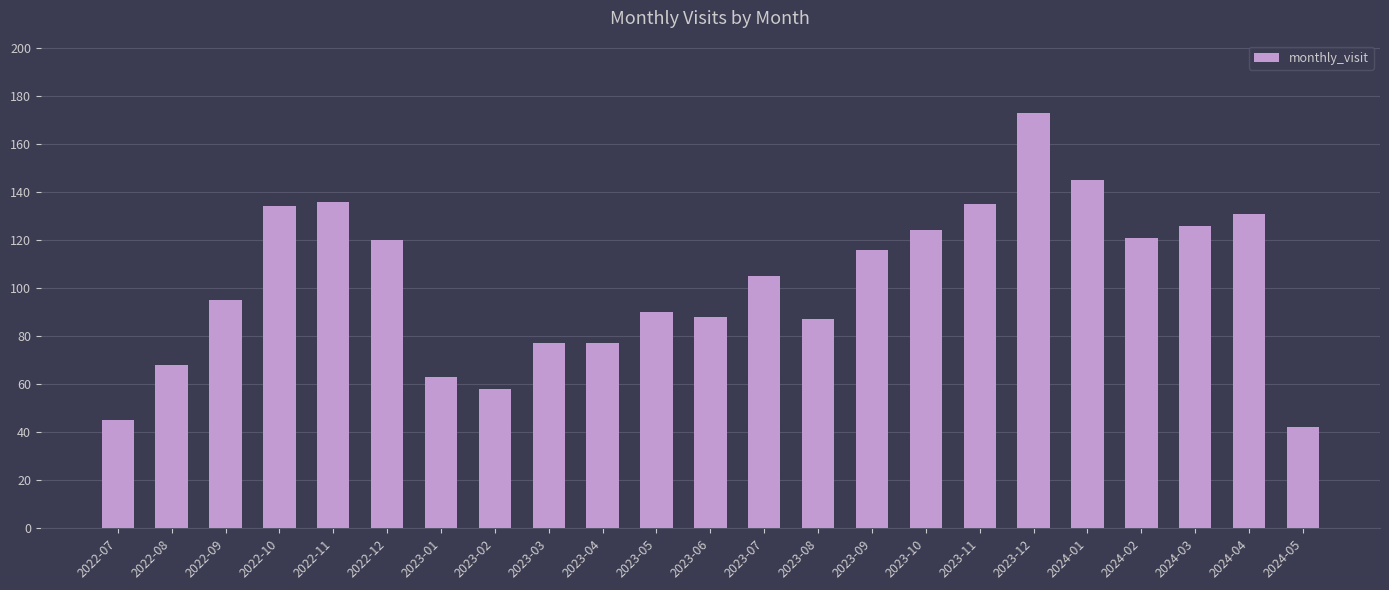

At which label is the value closest to 107?

2023-07